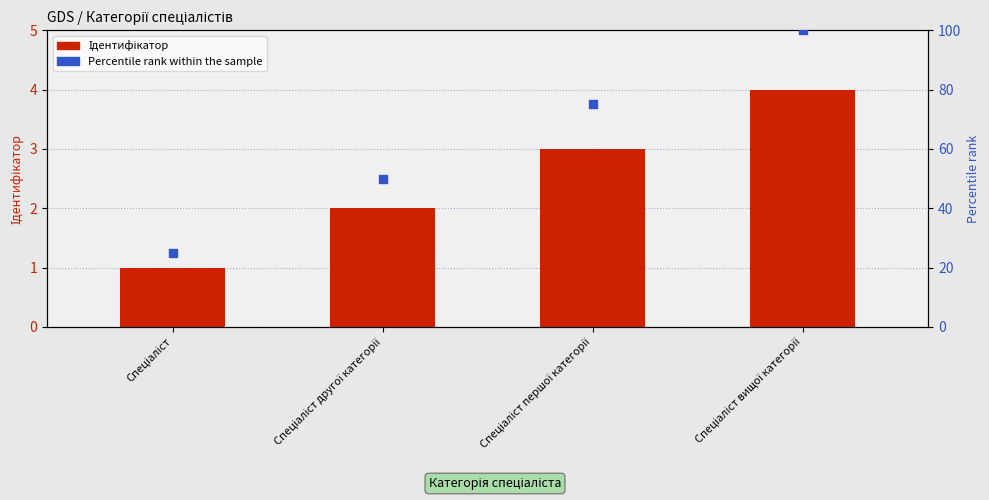

At which category is the sum across all series the highest?

Спеціаліст вищої категорії